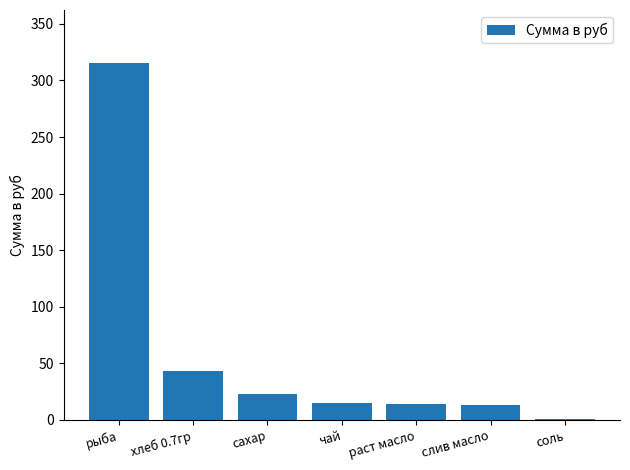

How many series are shown in this chart?

1